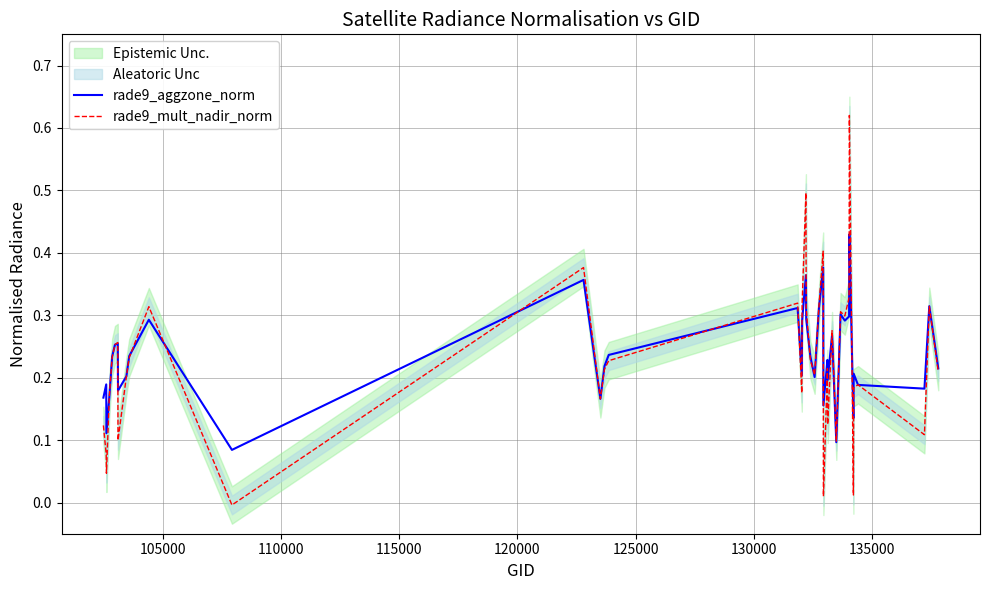

Reading left to right, transcribe all the data shown in this chart.

rade9_aggzone_norm: 0.2	0.2	0.1	0.2	0.2	0.3	0.3	0.2	0.2	0.2	0.3	0.1	0.4	0.2	0.2	0.2	0.3	0.2	0.3	0.4	0.3	0.2	0.2	0.3	0.4	0.2	0.2	0.2	0.3	0.1	0.3	0.3	0.3	0.4	0.1	0.2	0.2	0.2	0.3	0.2
rade9_mult_nadir_norm: 0.1	0.1	0.0	0.2	0.2	0.3	0.3	0.1	0.2	0.2	0.3	-0.0	0.4	0.2	0.2	0.2	0.3	0.2	0.3	0.5	0.3	0.2	0.2	0.3	0.4	0.0	0.2	0.1	0.3	0.1	0.3	0.3	0.3	0.6	0.0	0.2	0.2	0.1	0.3	0.2